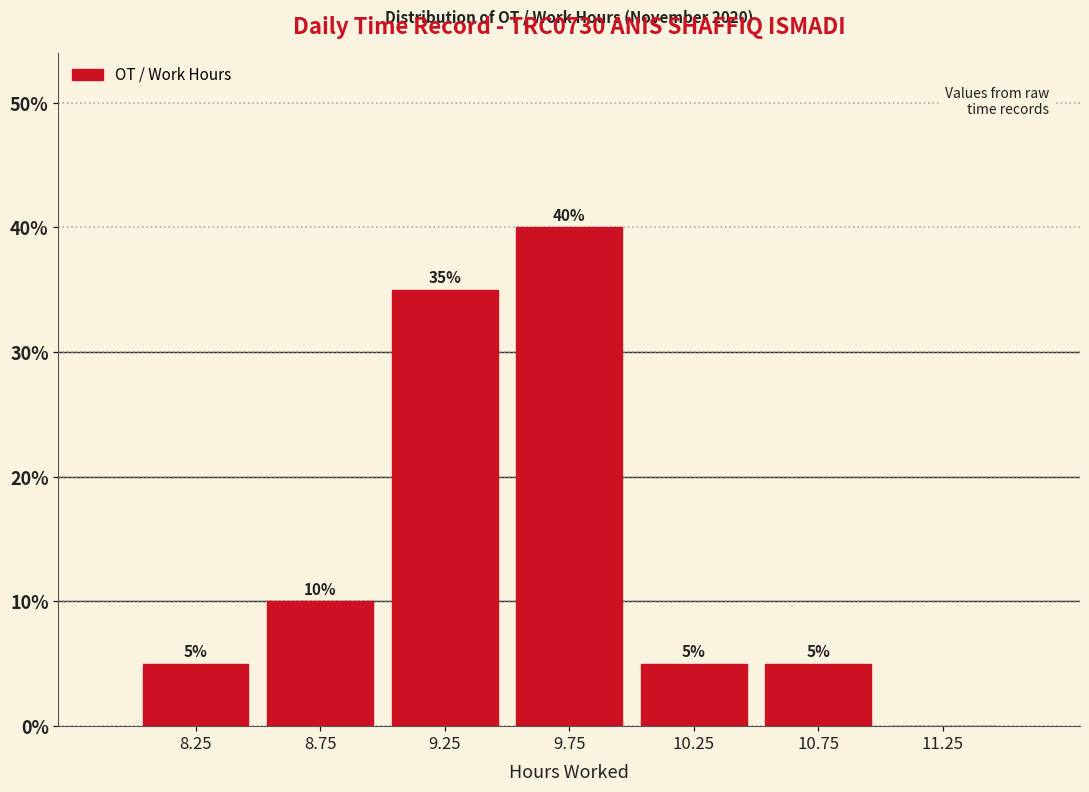

Over which range of the x-axis is the bar tallest?

9.5 to 10.0